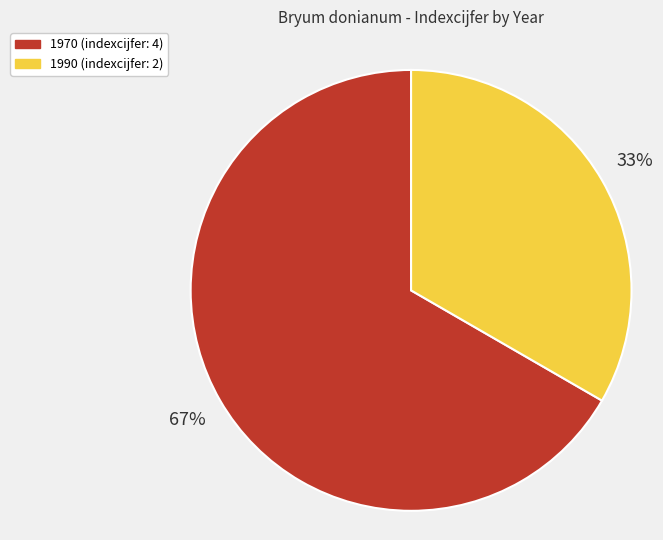

Combined, do 1990 and 1970 account for over 50%?

Yes